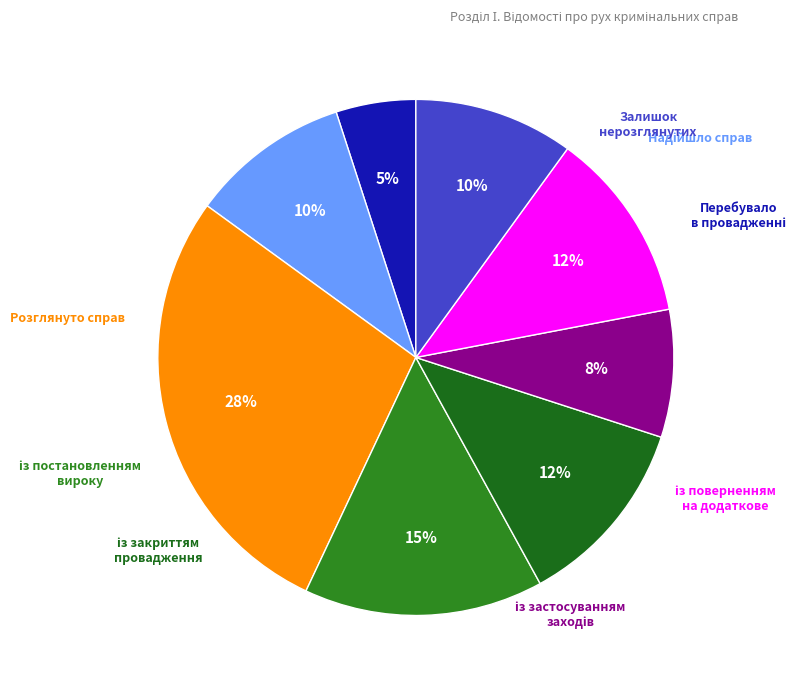

Count the number of slices in the pie.

8